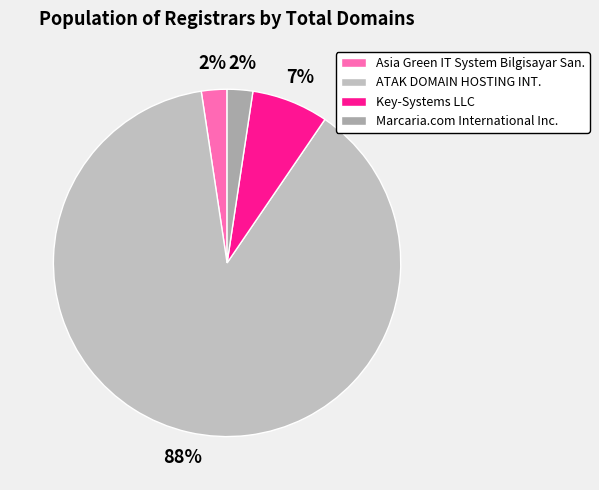

Count the number of slices in the pie.

4